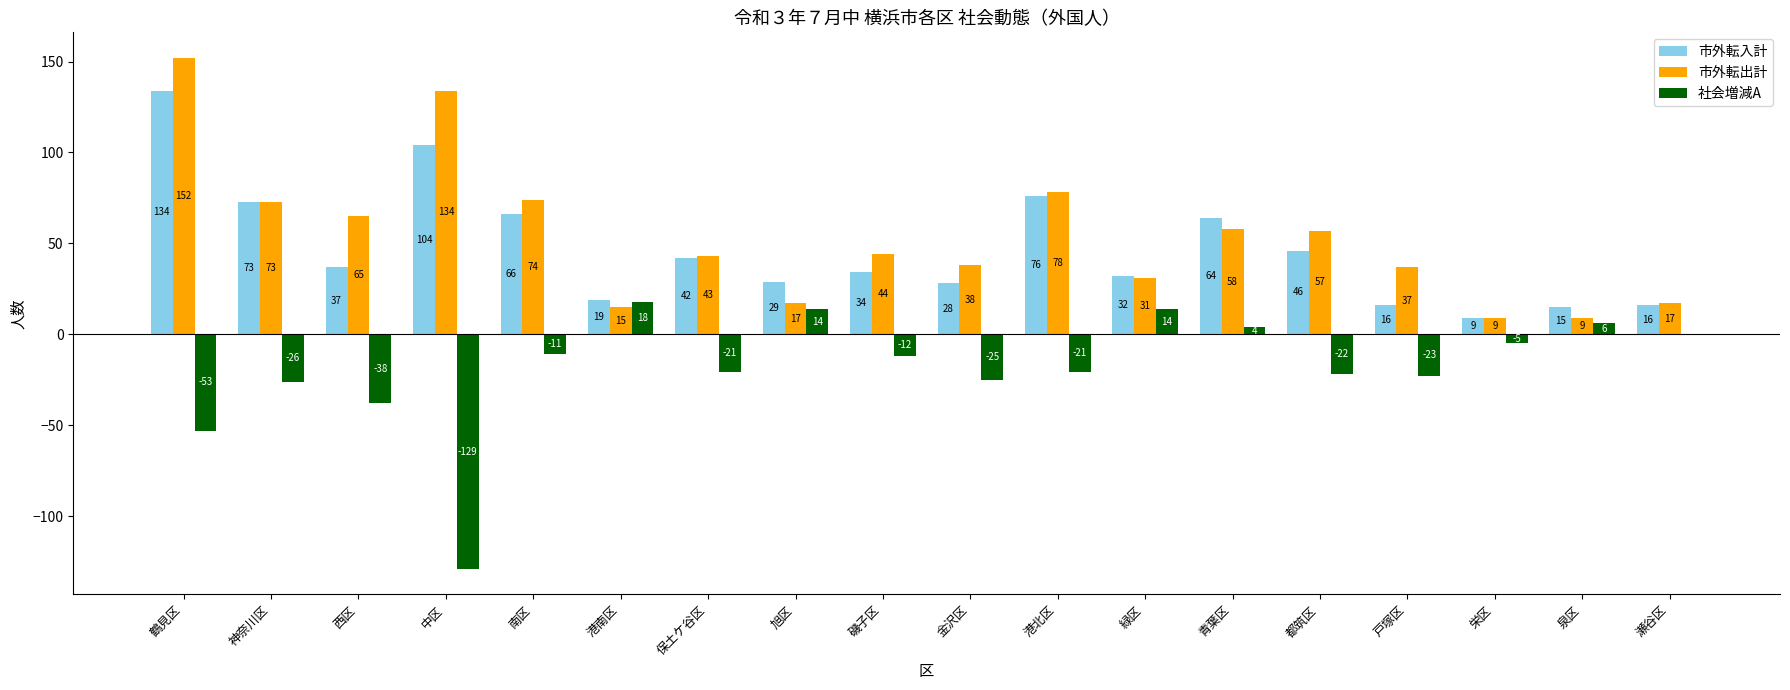

What is the sum of the 市外転出計 values at 栄区 and 西区?

74